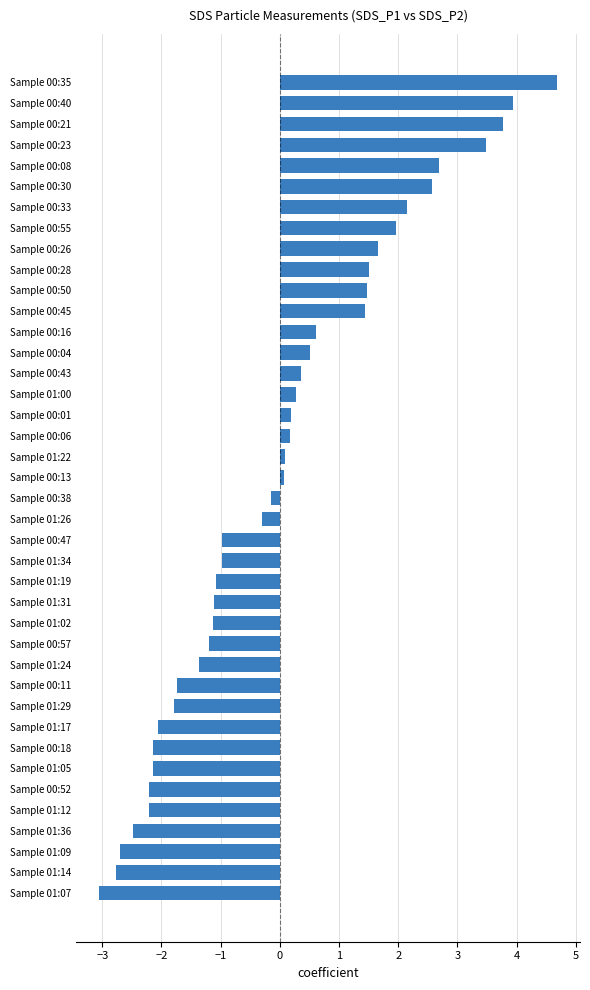

What is the maximum value shown in the chart?

4.7